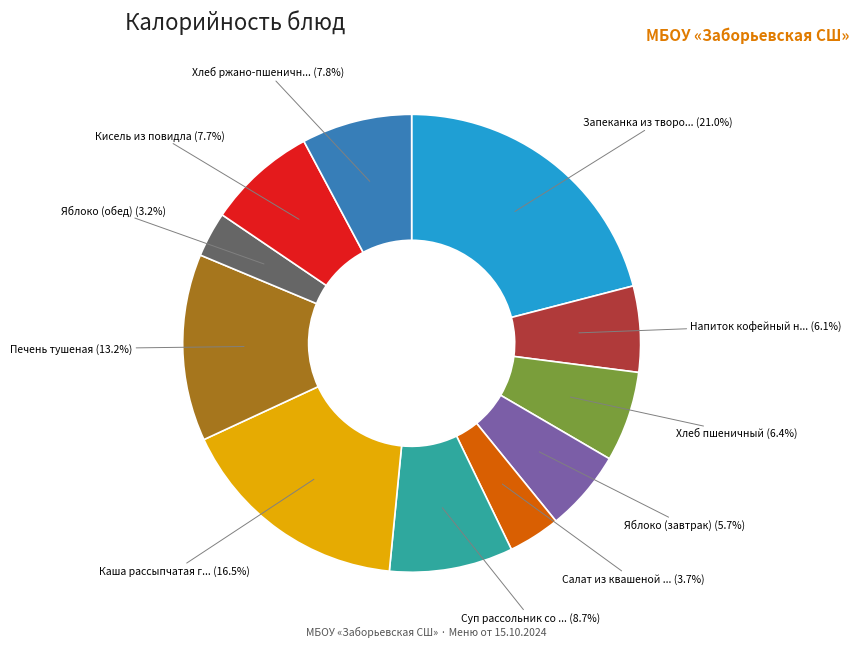

Is there a majority slice in this chart?

No